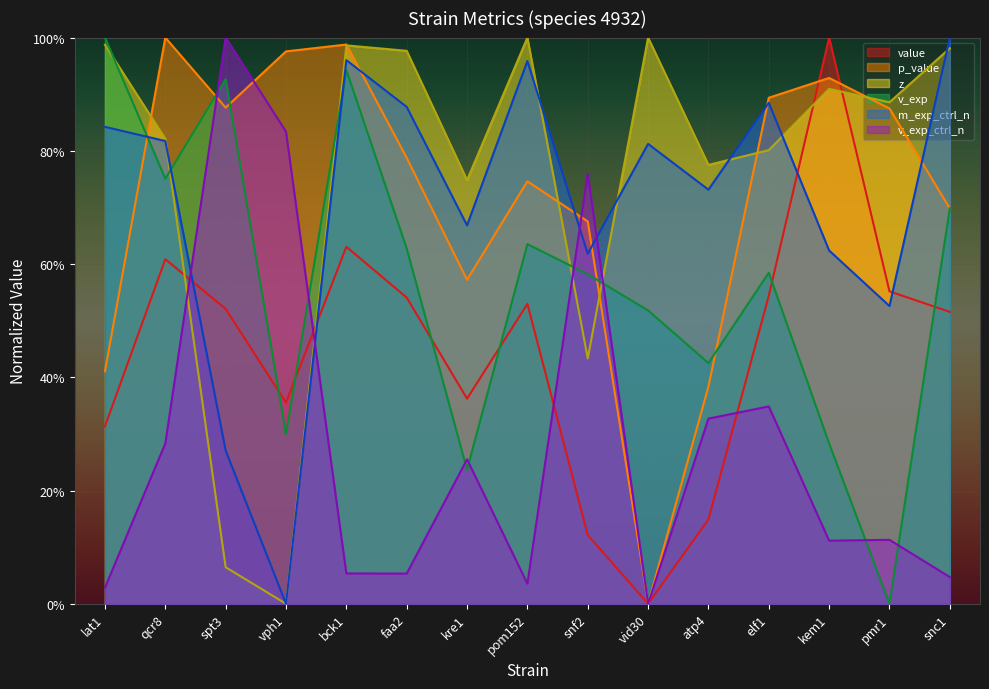

What is the label of the 10th point from the left?

vid30